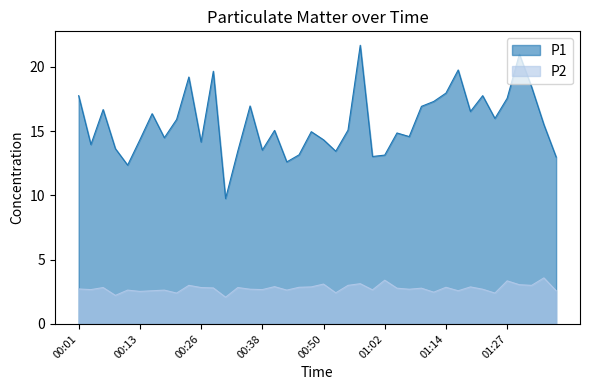

The P1 series shows 21.7 at 00:57. True or false?

True